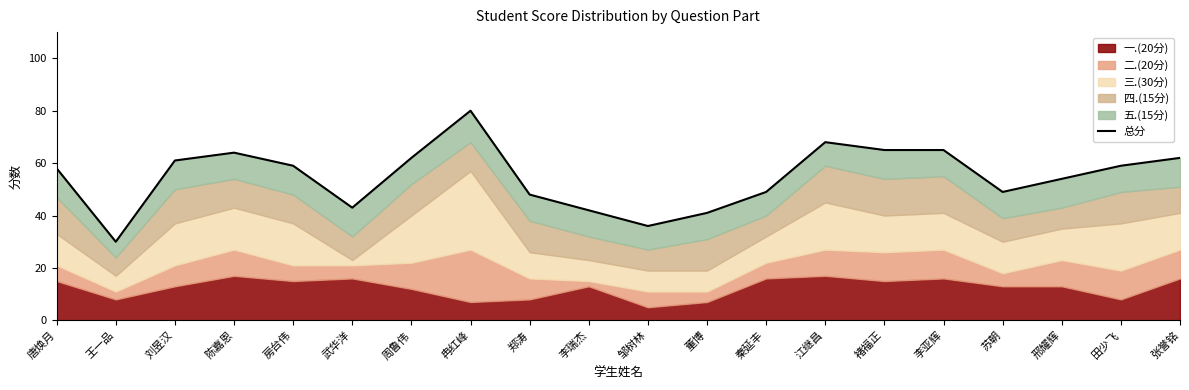

Rank the categories by value from highest to lowest.

冉红峰, 江继昌, 褚福正, 李亚辉, 陈嘉恩, 周鲁伟, 张誉铭, 刘昱汉, 房台伟, 田少飞, 唐焕月, 邢耀辉, 秦延丰, 苏朝, 郑涛, 武华洋, 李瑞杰, 董博, 邹树林, 王一品